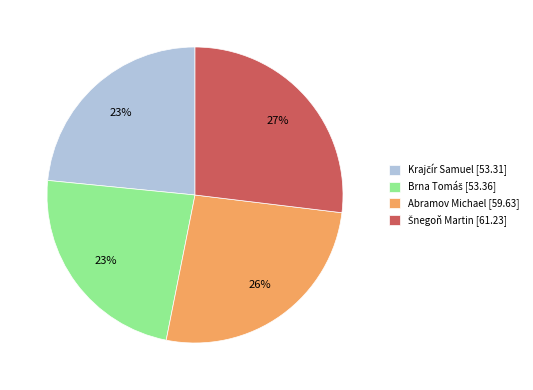

Count the number of slices in the pie.

4